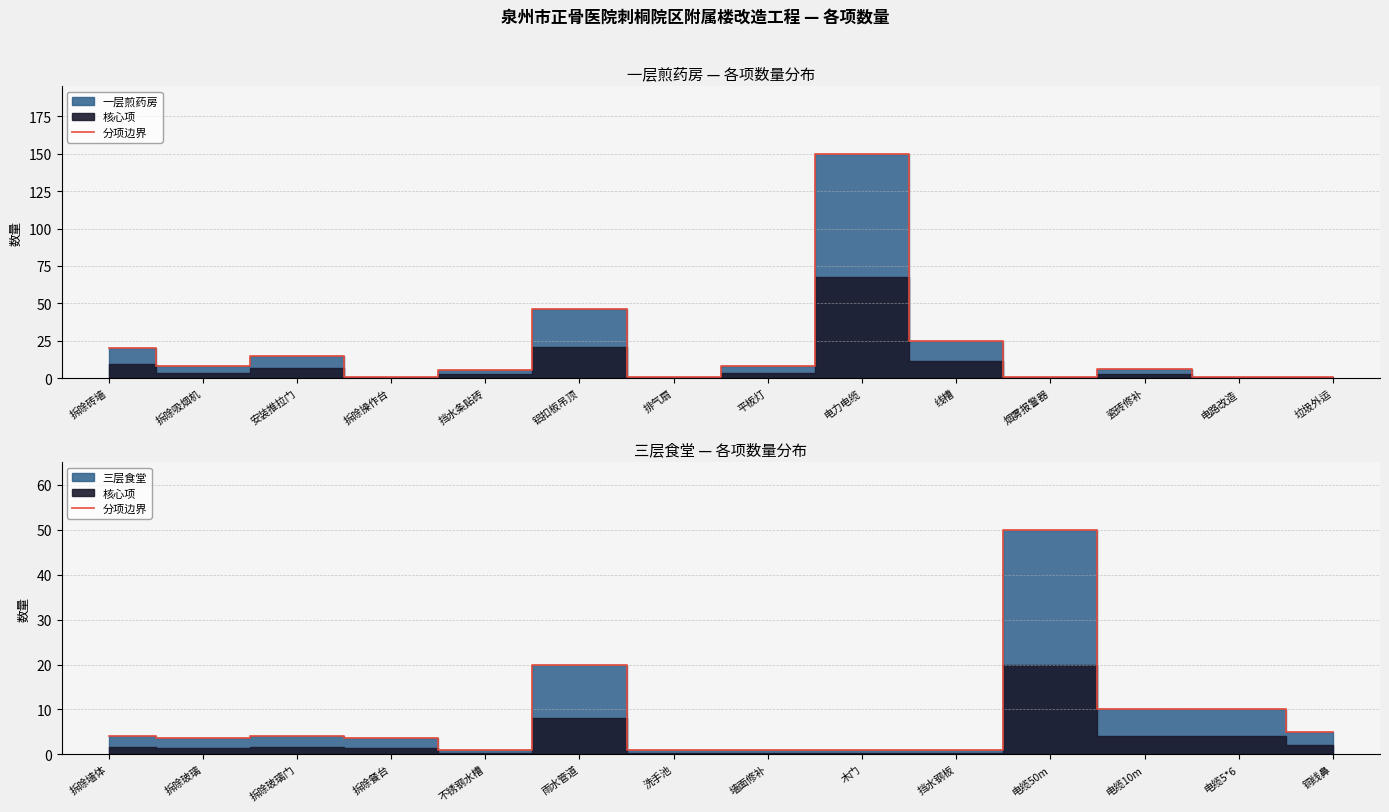

How many data points are less than 3?

5